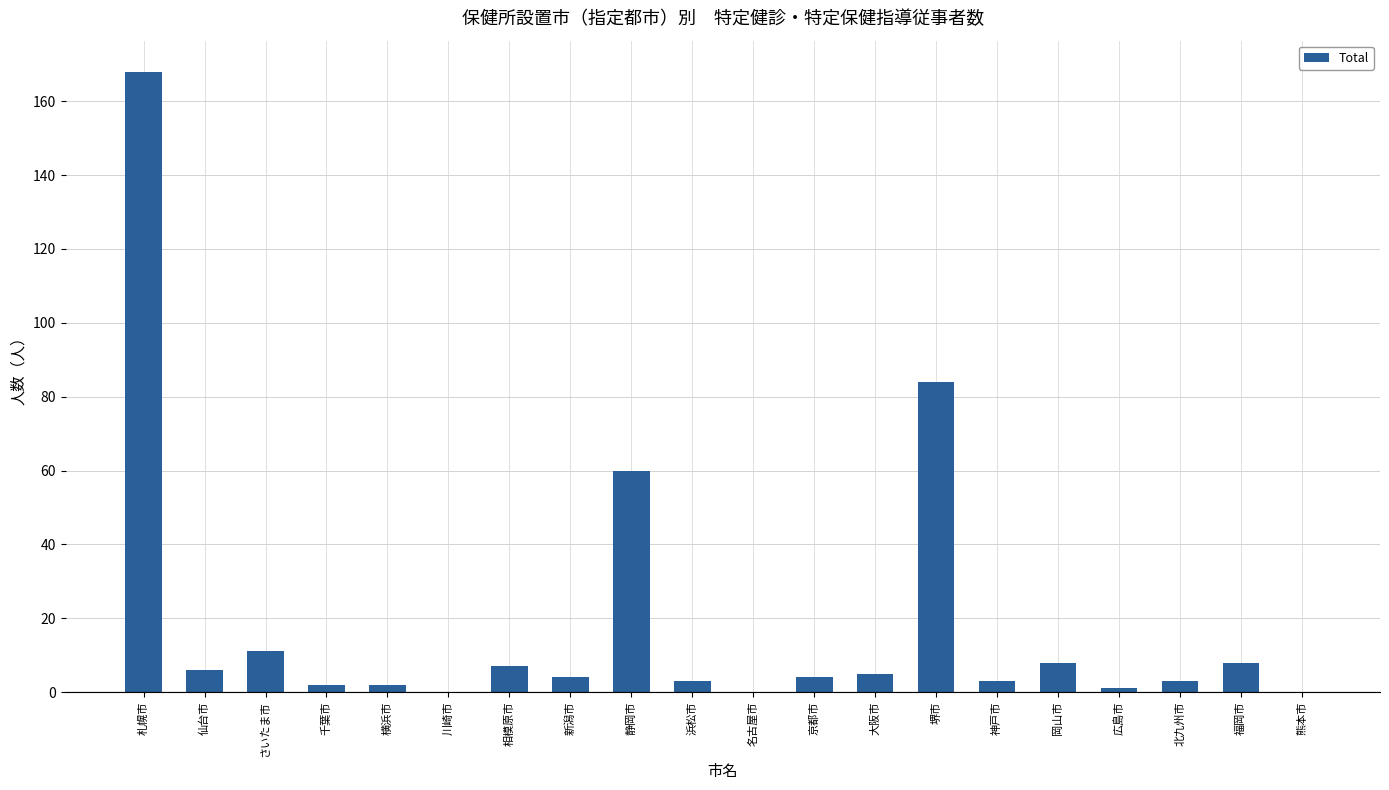

The value at 仙台市 is 6. True or false?

True